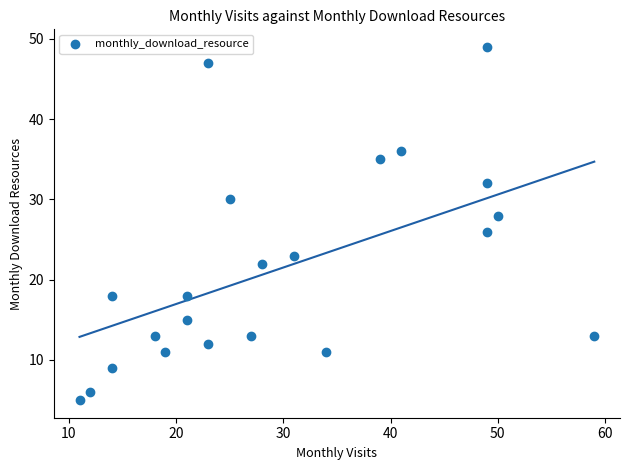

What is the range of Y values (max minus min)?

44